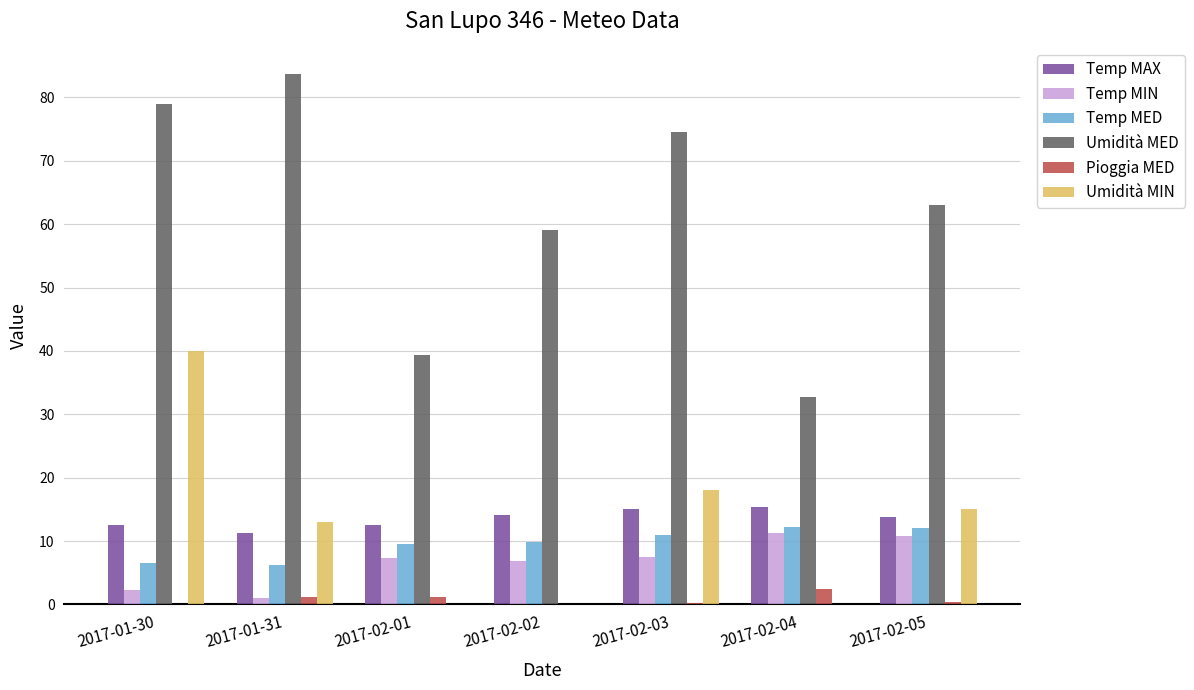

Is the value of Temp MAX at 2017-02-05 greater than the value of Umidità MIN at 2017-02-01?

Yes